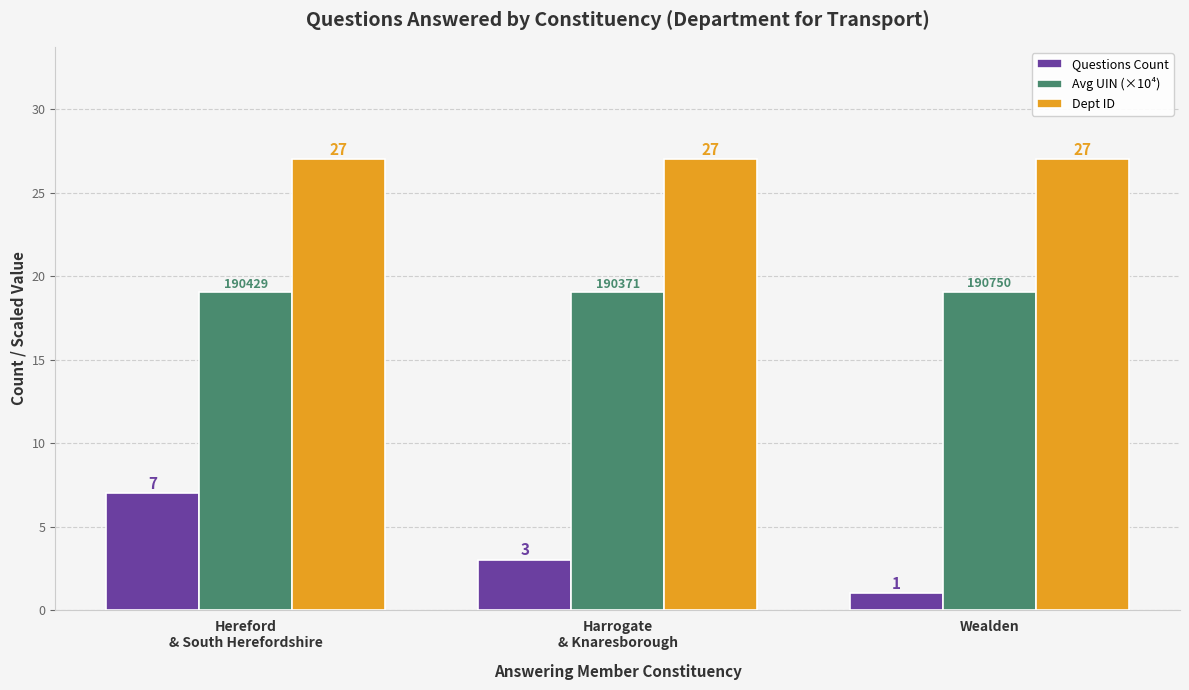

Which series has the widest spread of values?

Questions Count